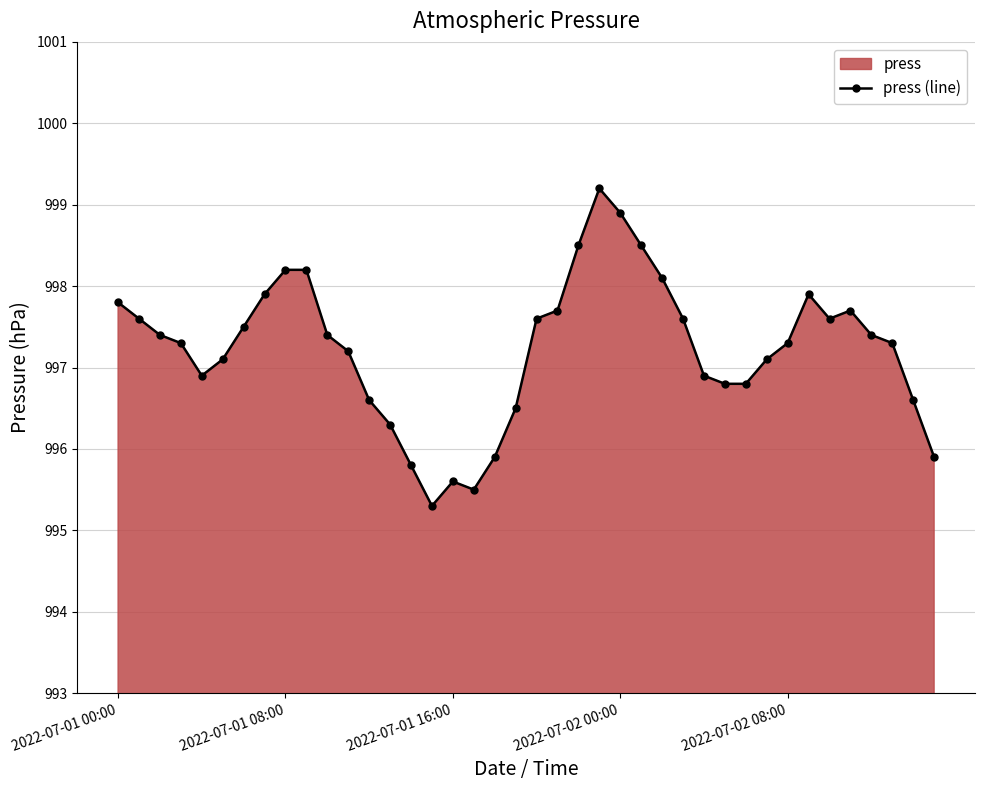

True or false: the data shows 656.5 at 2022-07-01 16:00.

False